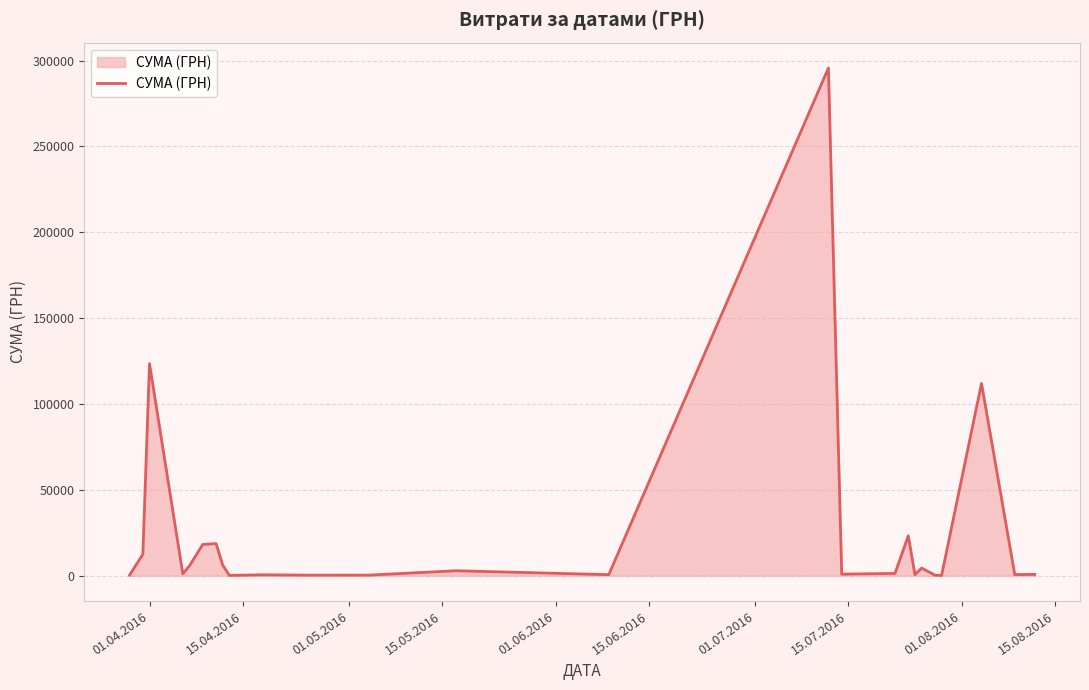

What is the difference between the maximum and minimum values?

295540.8